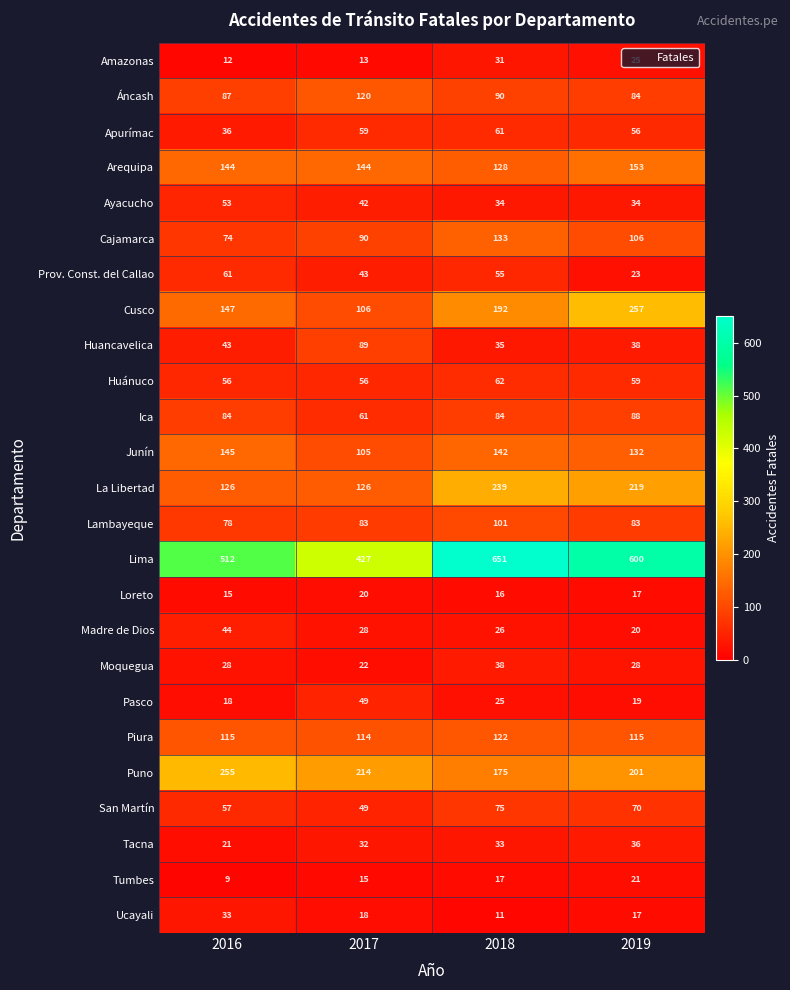

At how many categories does at least one series exceed 441?

3